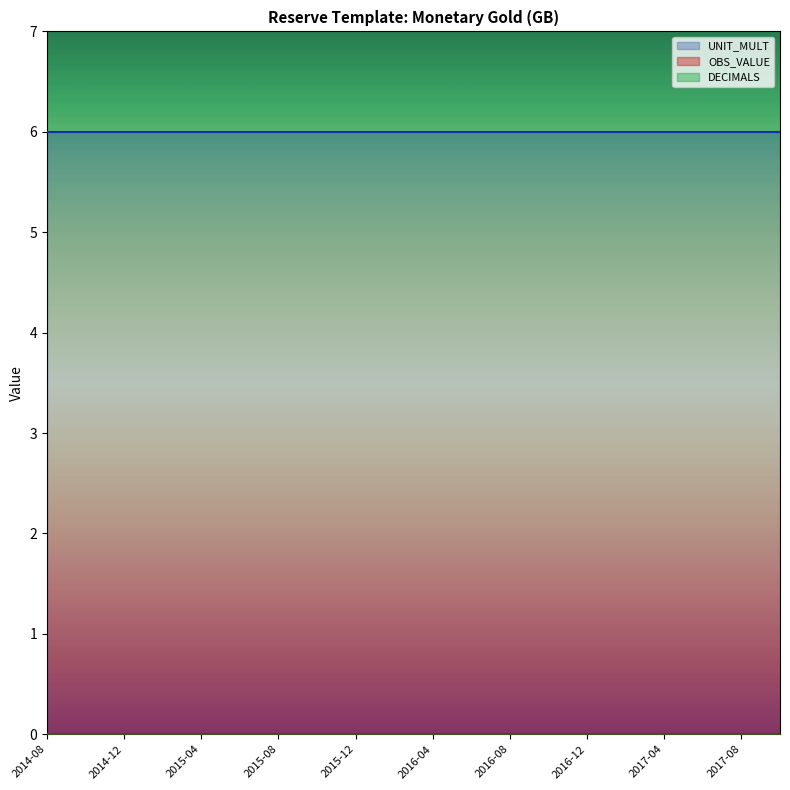

True or false: UNIT_MULT and OBS_VALUE intersect in this chart.

False